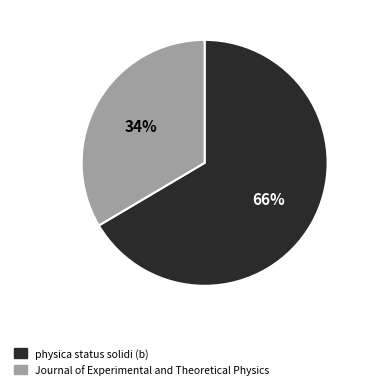

What is the largest slice in the pie chart?

physica status solidi (b)